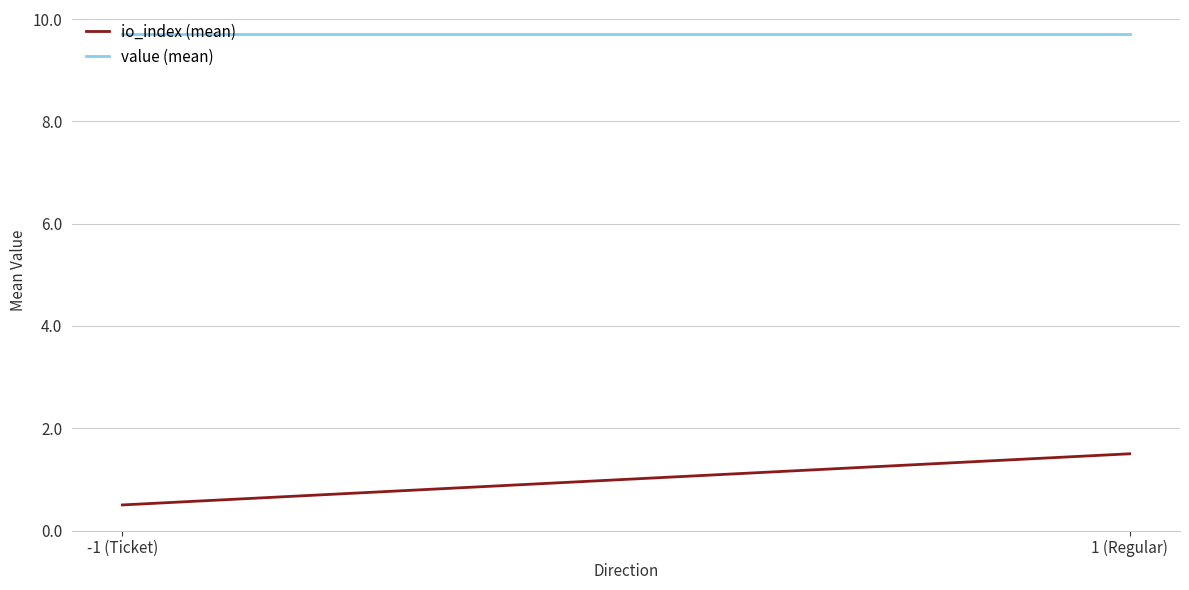

Which category has the highest value in the value (mean) series?

-1 (Ticket)